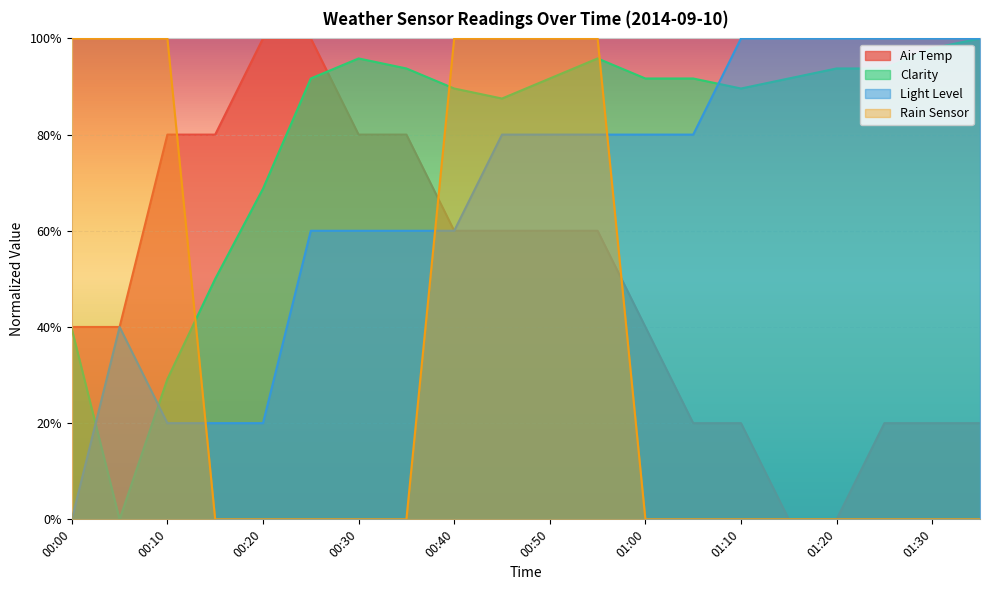

What position from the right is 01:05?

7